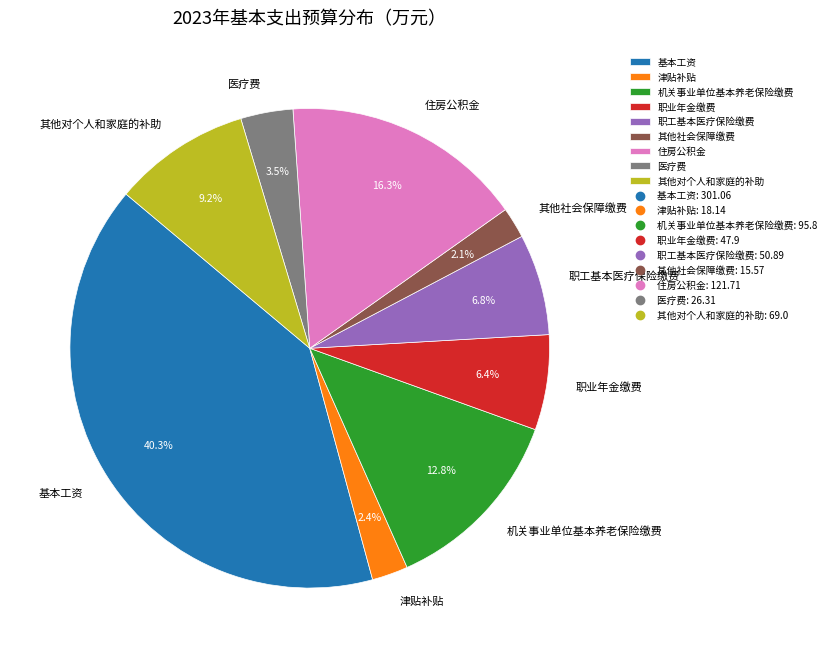

To the nearest percent, what is the difference between the 基本工资 and 住房公积金 slice percentages?

24%